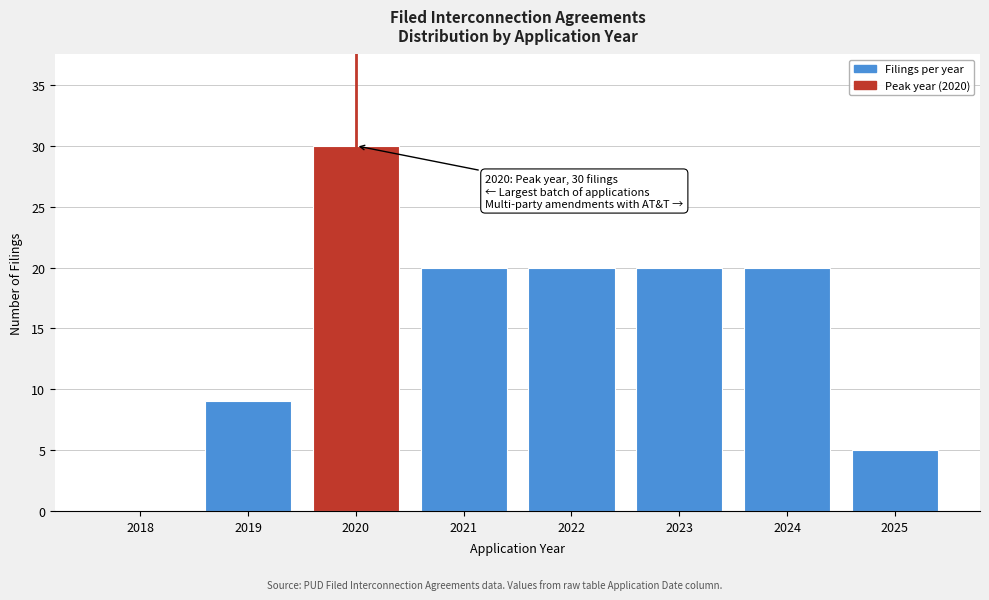

Reading right to left, what are all the values shown in this chart?

2025=5	2024=20	2023=20	2022=20	2021=20	2020=30	2019=9	2018=0